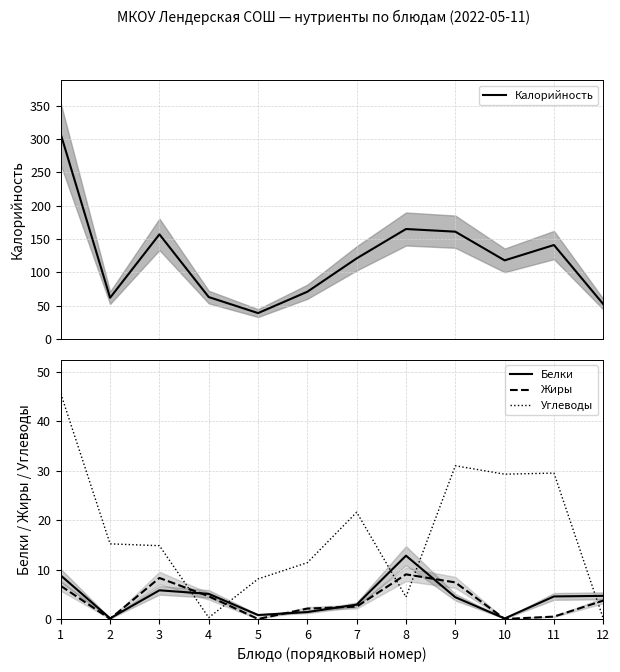

What is the value of the Белки point at the 10th from the left?

0.1